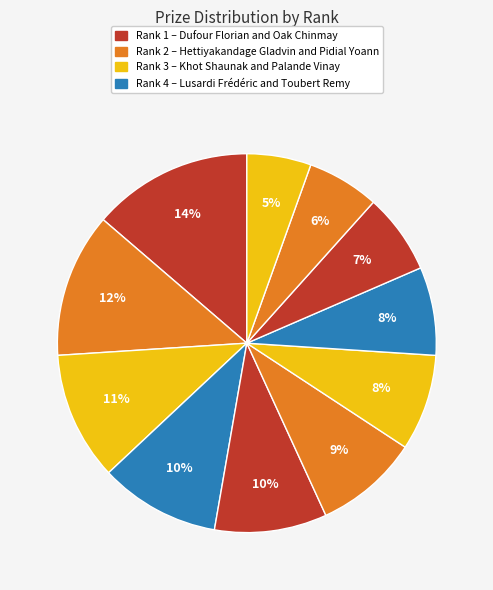

How many slices are in this pie chart?

11